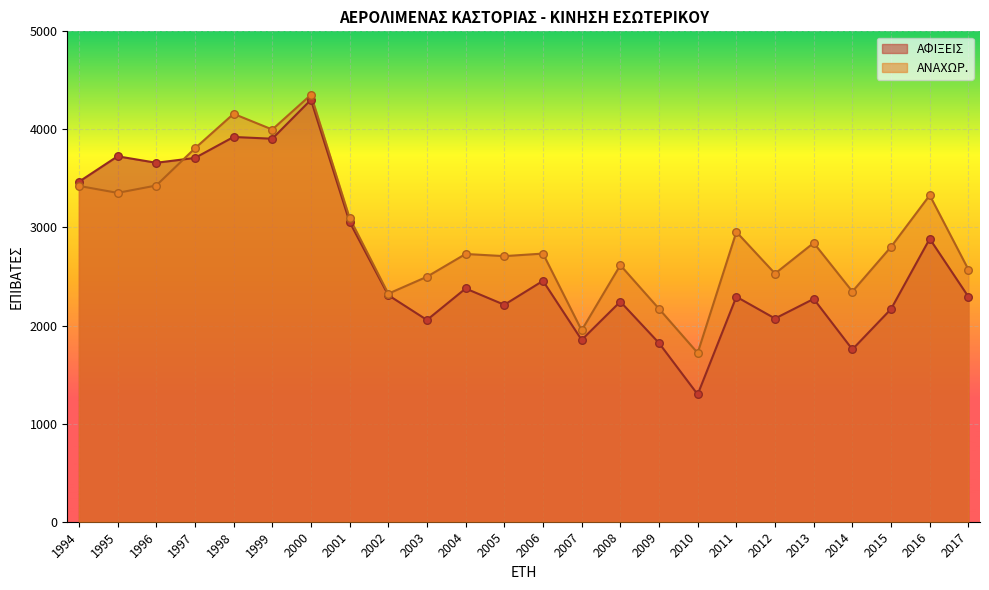

Which series has the widest spread of Y values?

ΑΦΙΞΕΙΣ